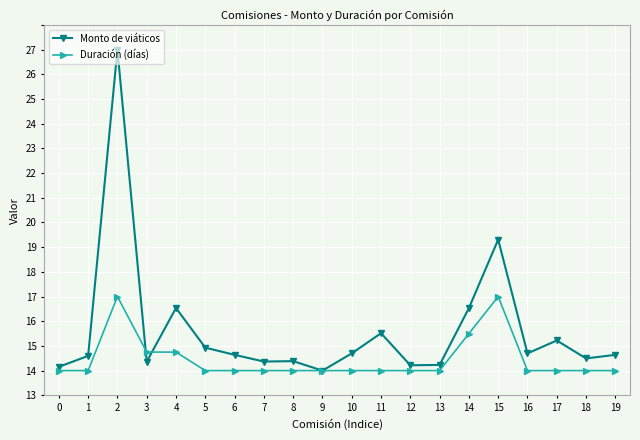

How many series are shown in this chart?

2